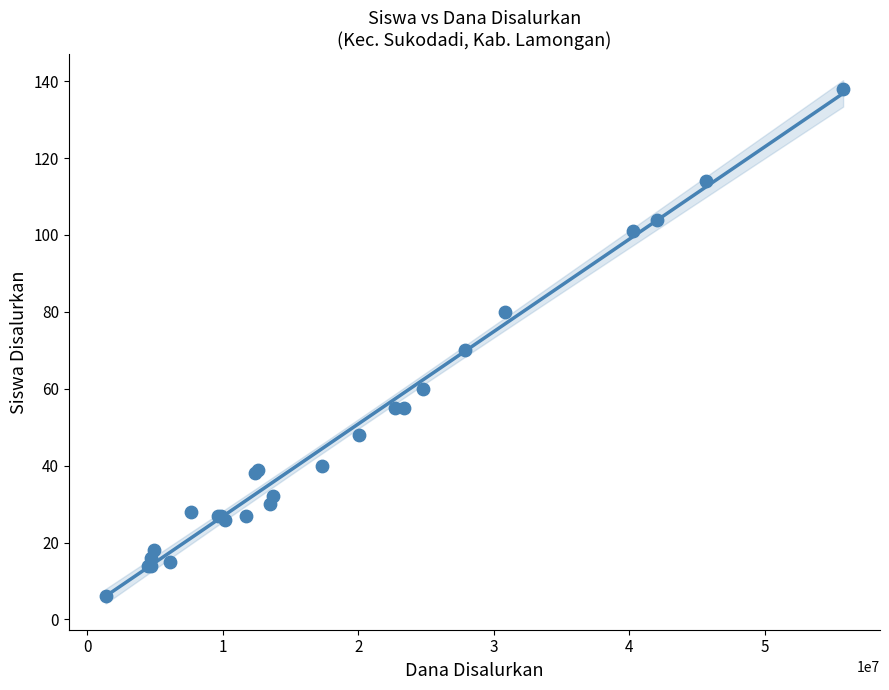

What Y value in the scatter plot is closest to 72?

70